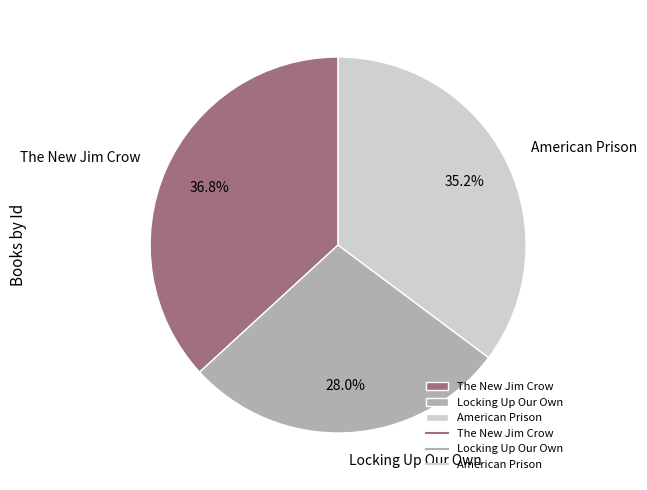

Which has a higher value, The New Jim Crow or American Prison?

The New Jim Crow